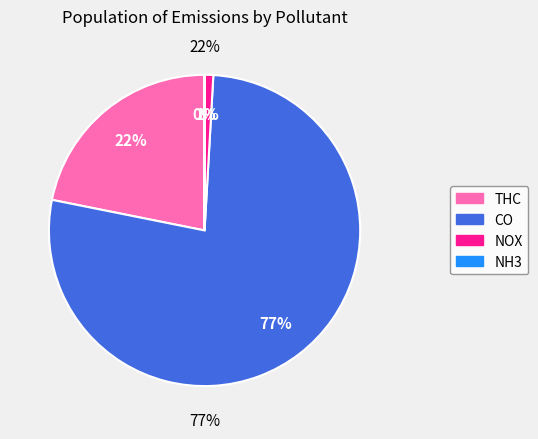

What is the smallest slice in the pie chart?

NH3